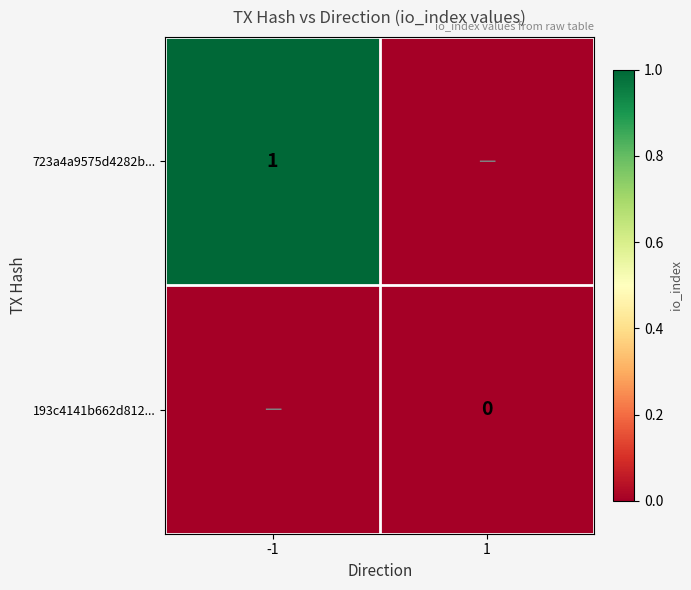

Is it true that 723a4a9575d4282b... equals 1 at -1?

True